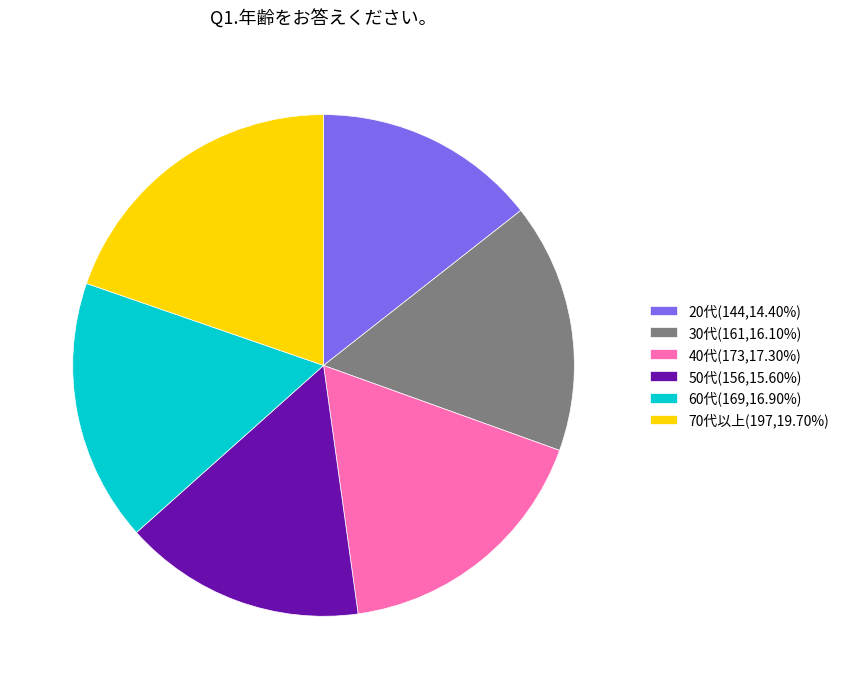

Which category has the biggest portion of the pie?

70代以上